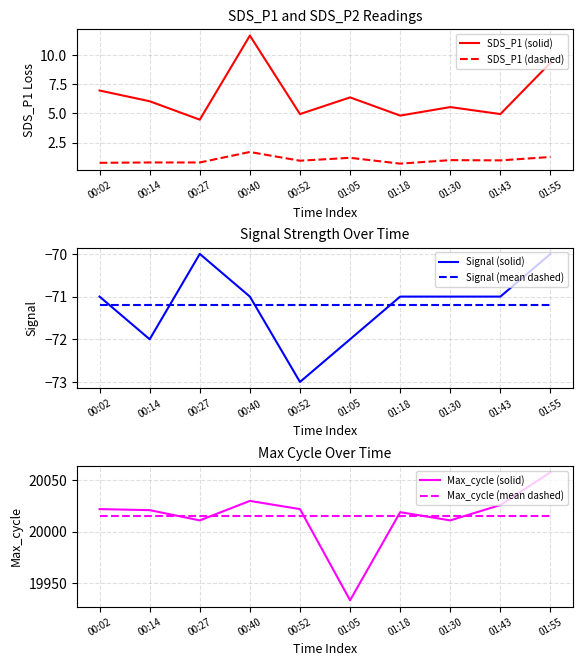

How many lines are shown in the chart?

6